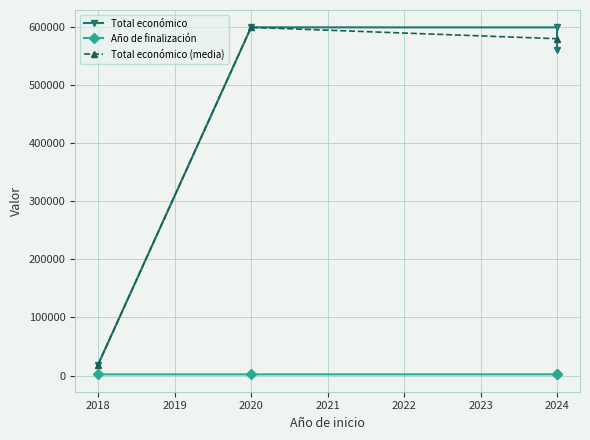

Rank the categories by Total económico (media) value from highest to lowest.

2020, 2024, 2018